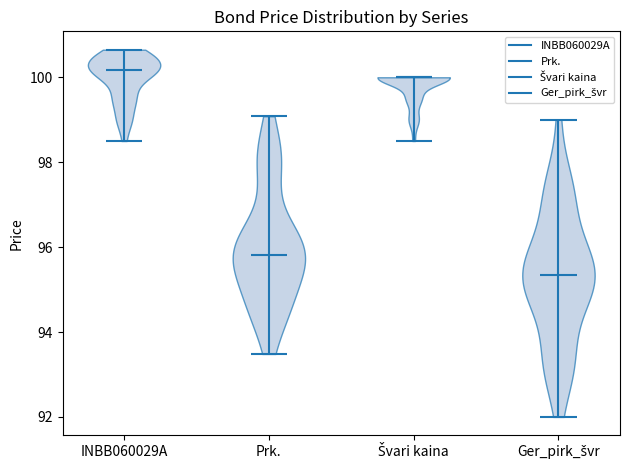

Reading left to right, read every violin against the y-axis: where its median line is, and the lowest and highest points it reaches. The values are not printed on the chart, so give them approximately, as read against the axis.

INBB060029A: median line 100.2, lowest point 98.6, highest point 100.6
Prk.: median line 95.8, lowest point 93.4, highest point 99.0
Švari kaina: median line 100.0, lowest point 98.6, highest point 100.0
Ger_pirk_švr: median line 95.4, lowest point 92.0, highest point 99.0